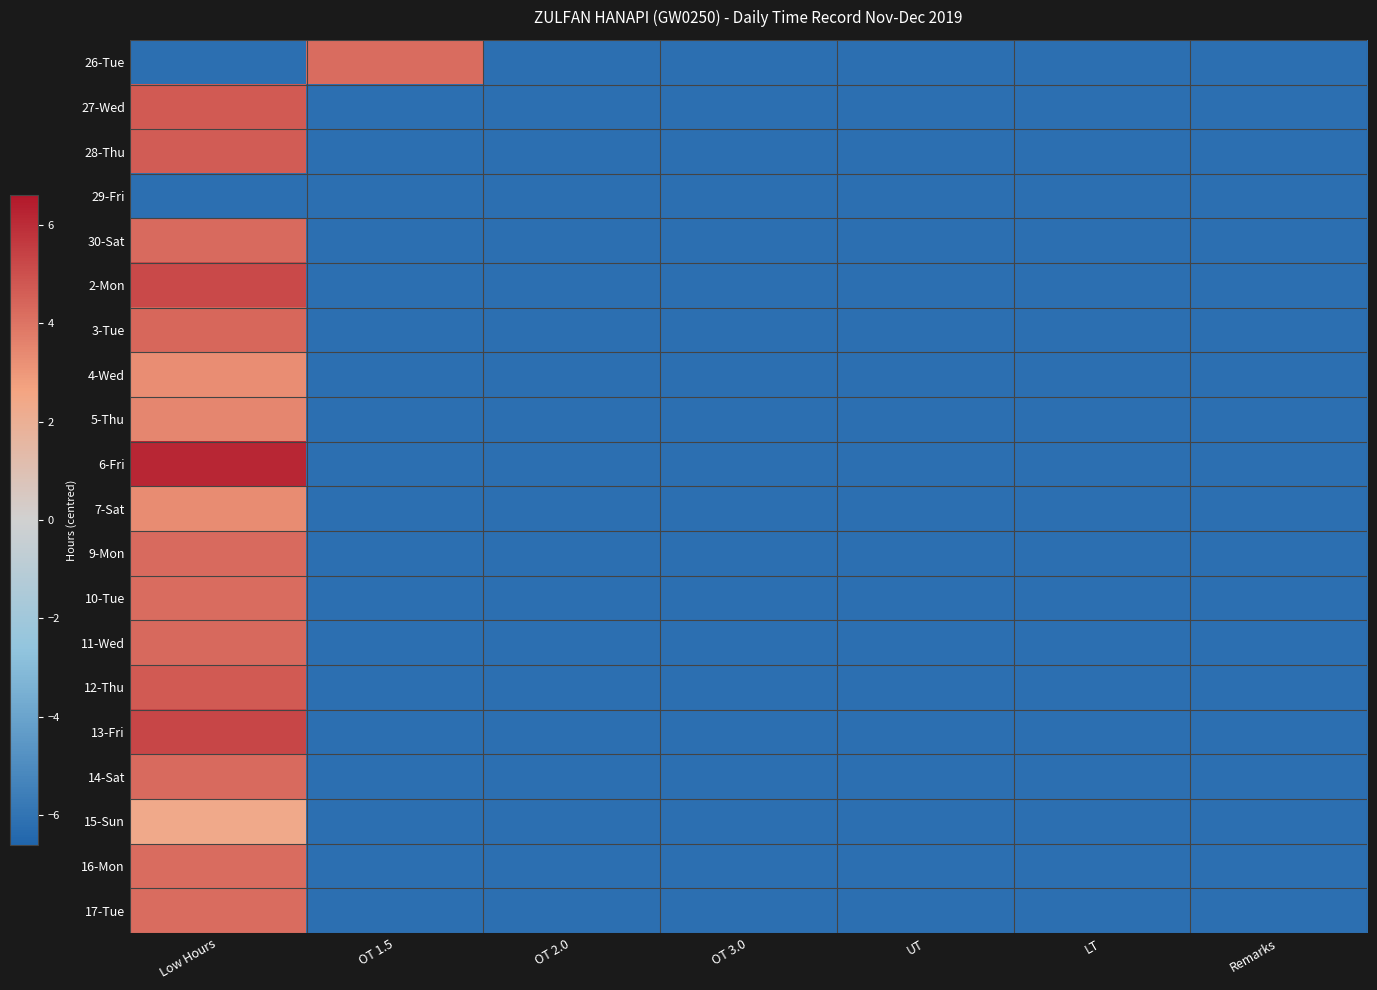

Which series has the largest range (max minus min)?

6-Fri